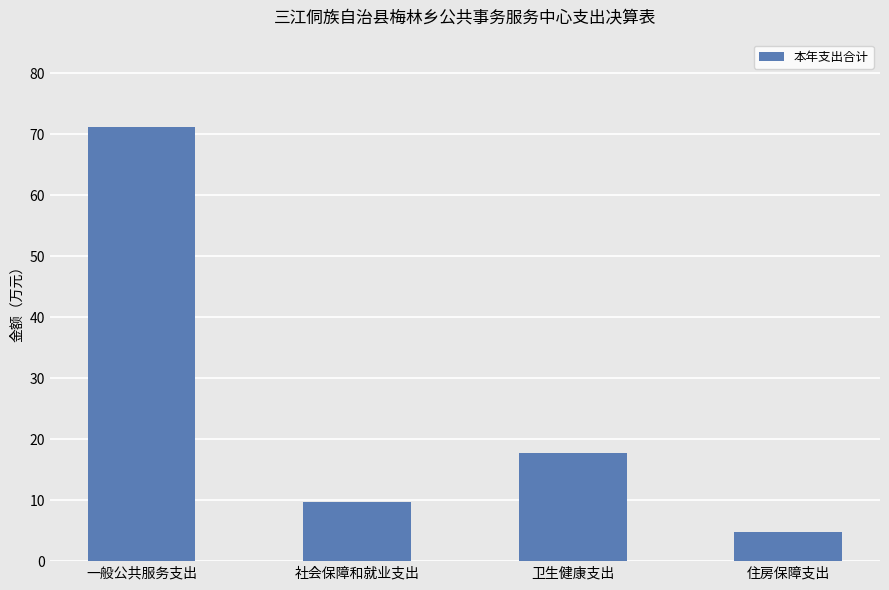

What is the average value?

25.8